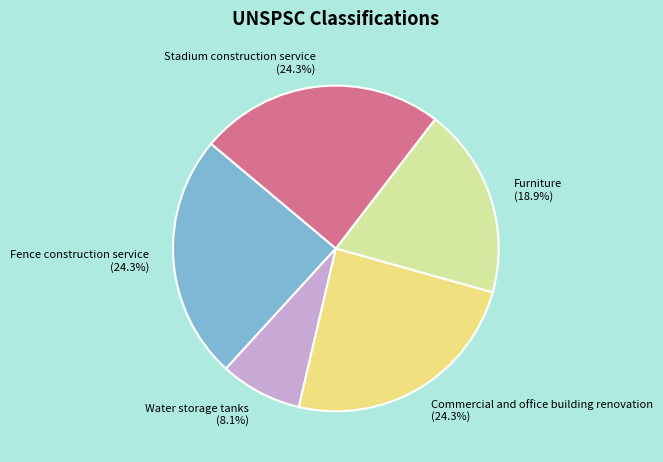

What is the smallest slice in the pie chart?

Water storage tanks